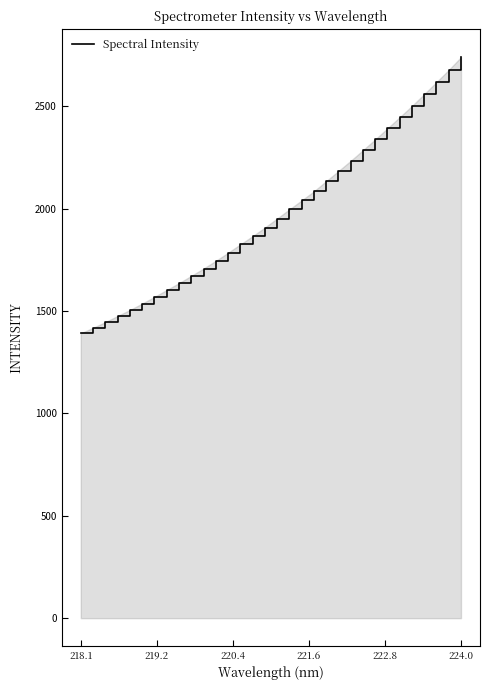

What is the difference between the maximum and minimum values?

1349.0